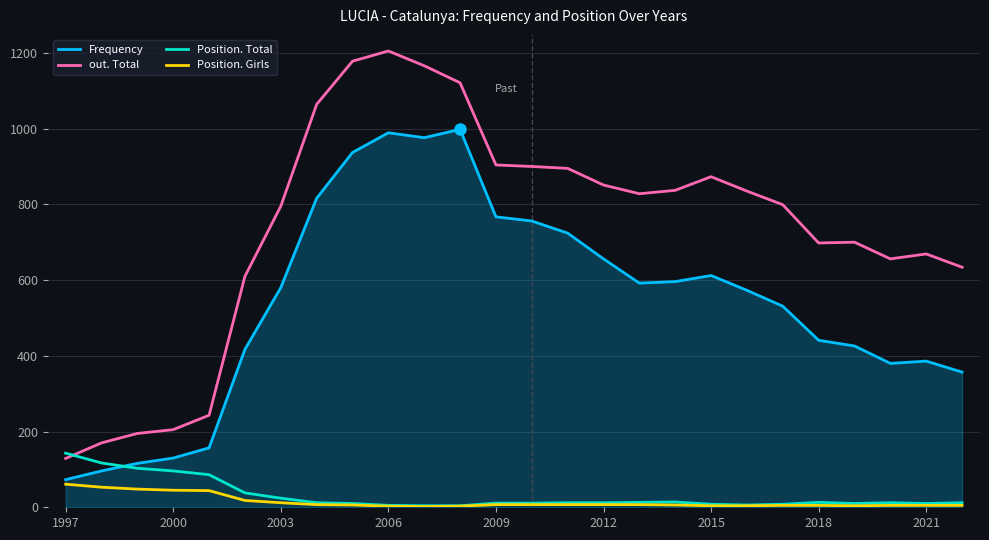

True or false: Frequency and out. Total cross at least once.

False